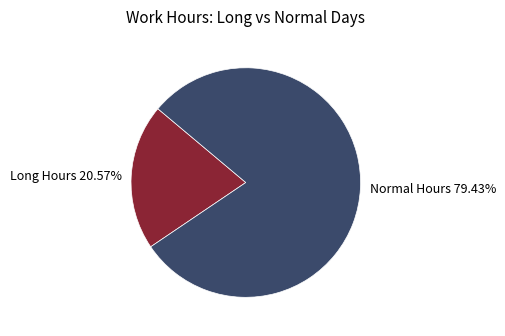

Combined, do Normal Hours 79.43% and Long Hours 20.57% account for over 50%?

Yes